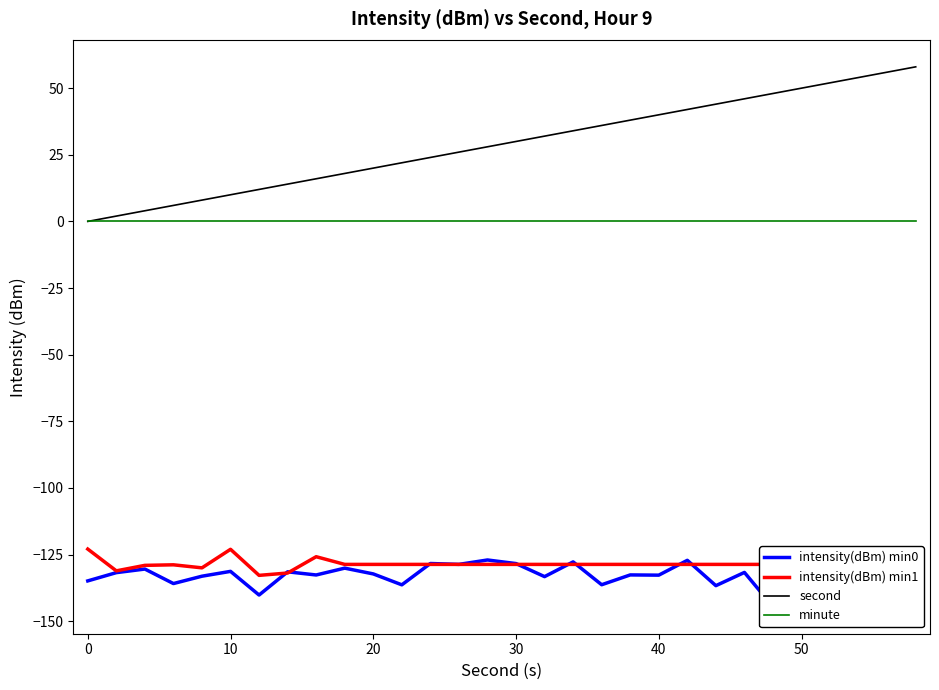

What is the difference between the maximum and minimum values in the intensity(dBm) min1 series?

9.9